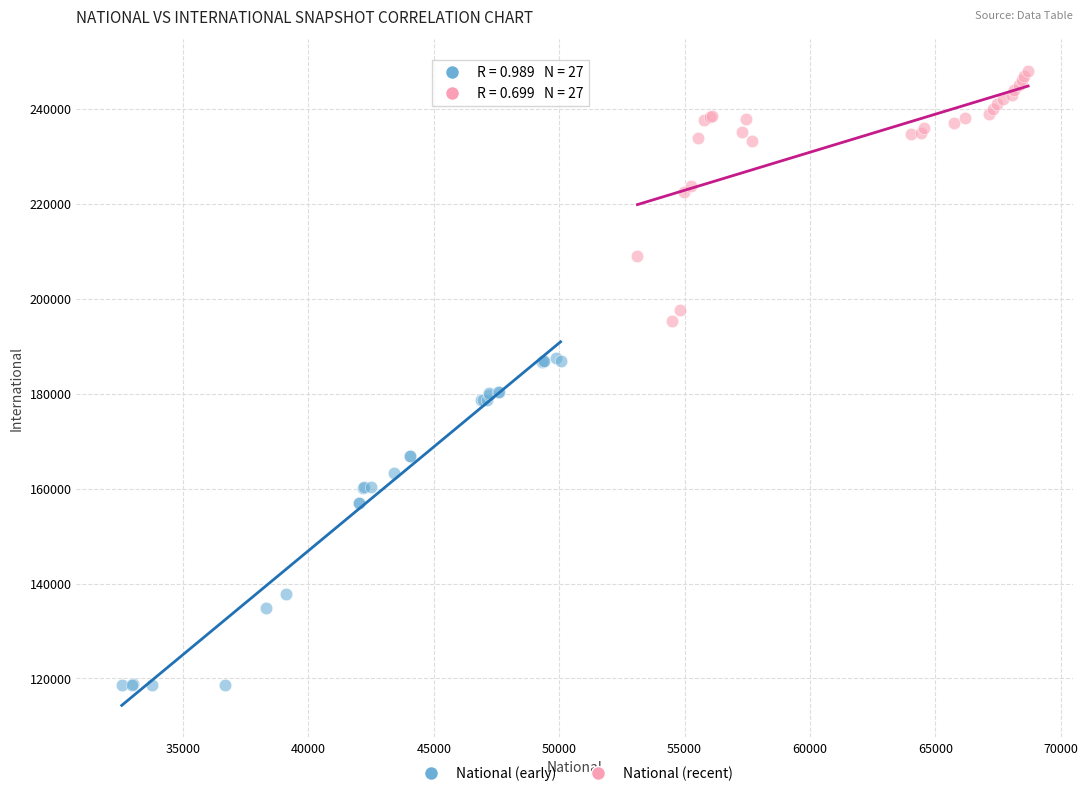

Which series has the widest spread of Y values?

National (early)